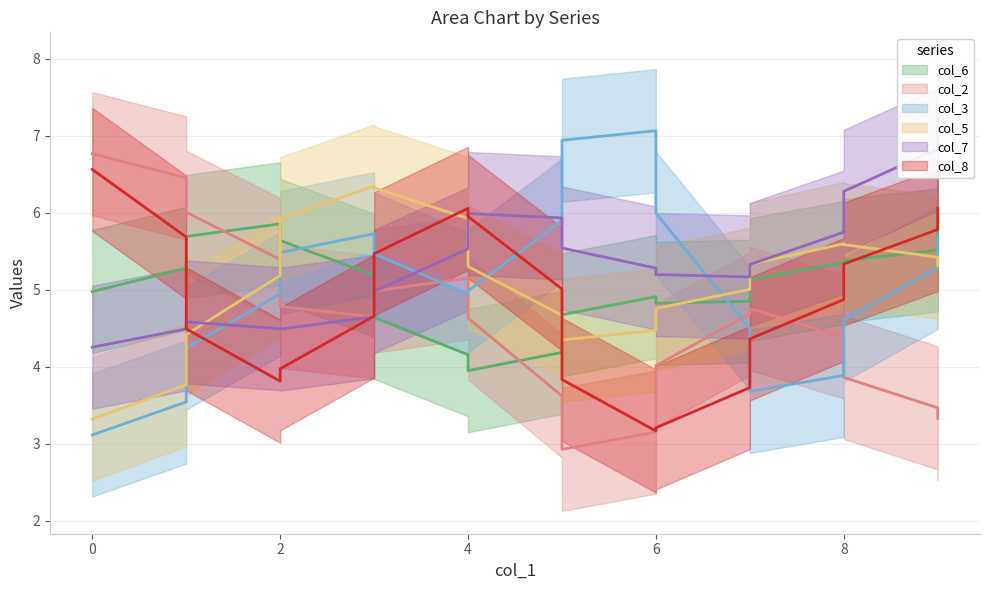

Is it true that col_5 equals 5 at 3?

False